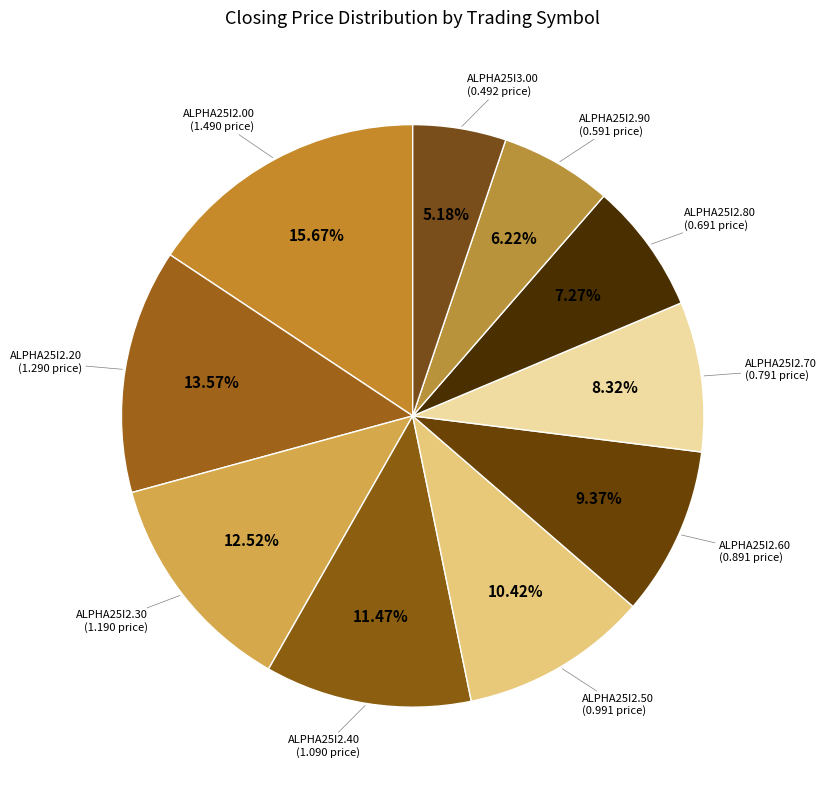

How many slices are in this pie chart?

10